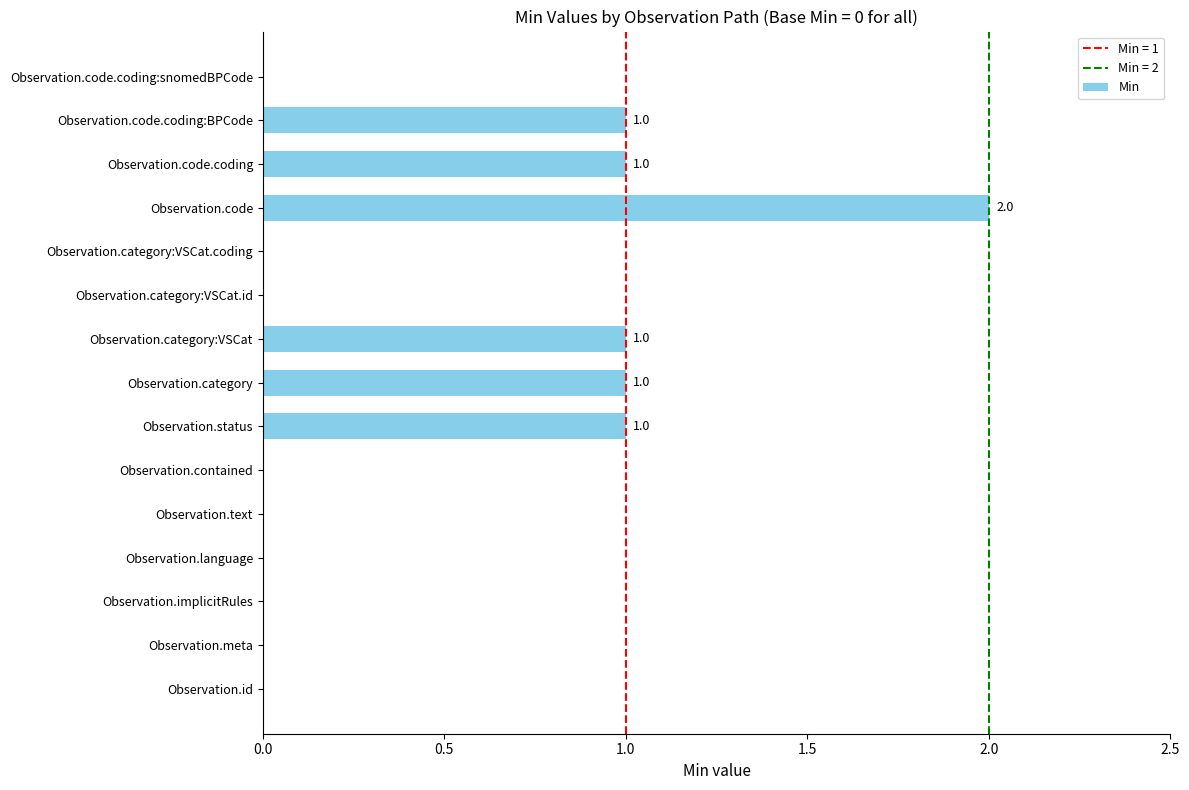

The chart shows a value of 2 at Observation.category. True or false?

False